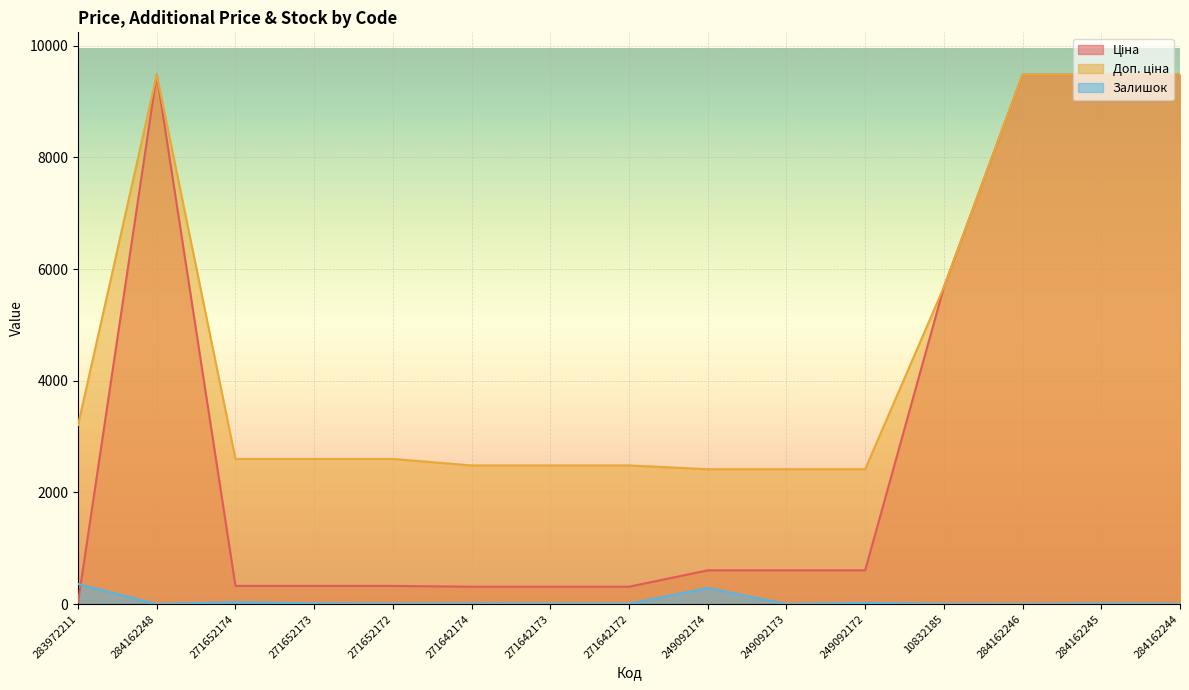

List the series in order of their overall mean, lowest first.

Залишок, Ціна, Доп. ціна